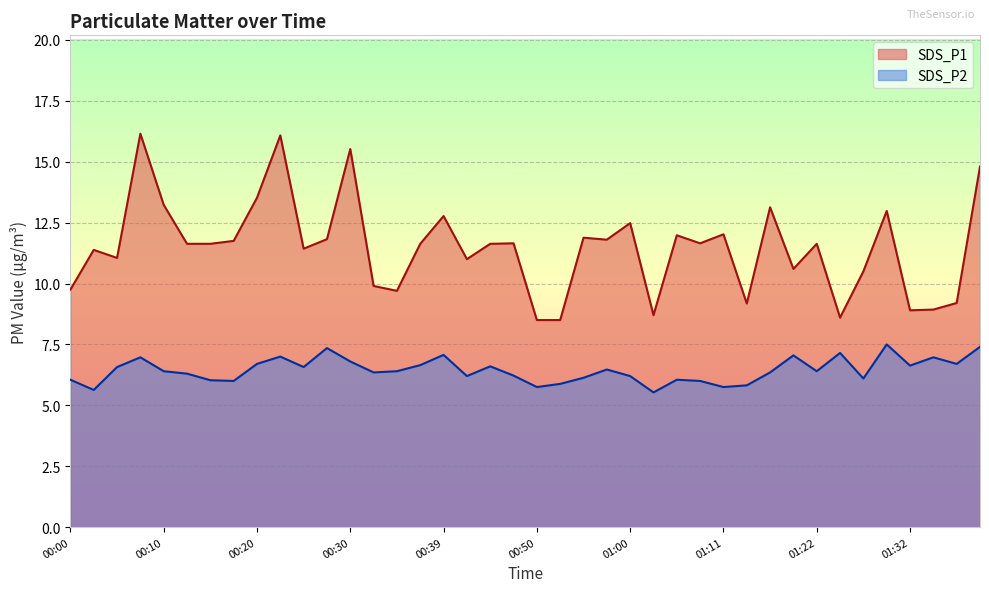

Read the SDS_P1 value at 00:55.

11.9